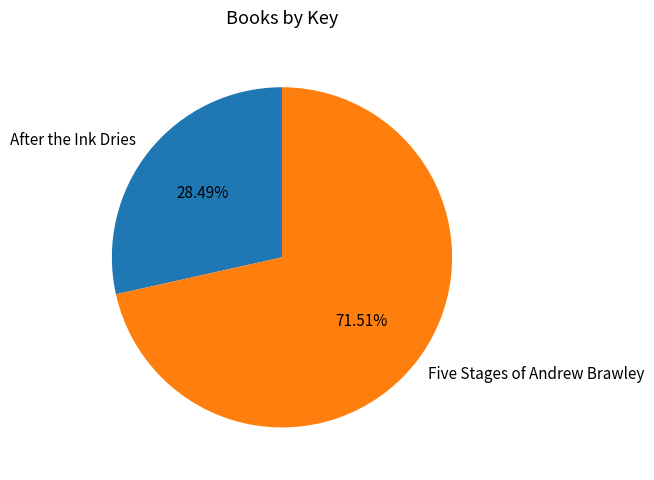

How much of the chart is everything except Five Stages of Andrew Brawley?

28.5%